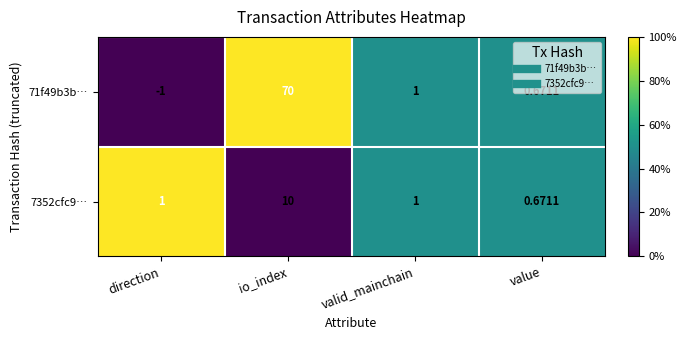

Rank the series by their maximum value, from highest to lowest.

71f49b3b…, 7352cfc9…